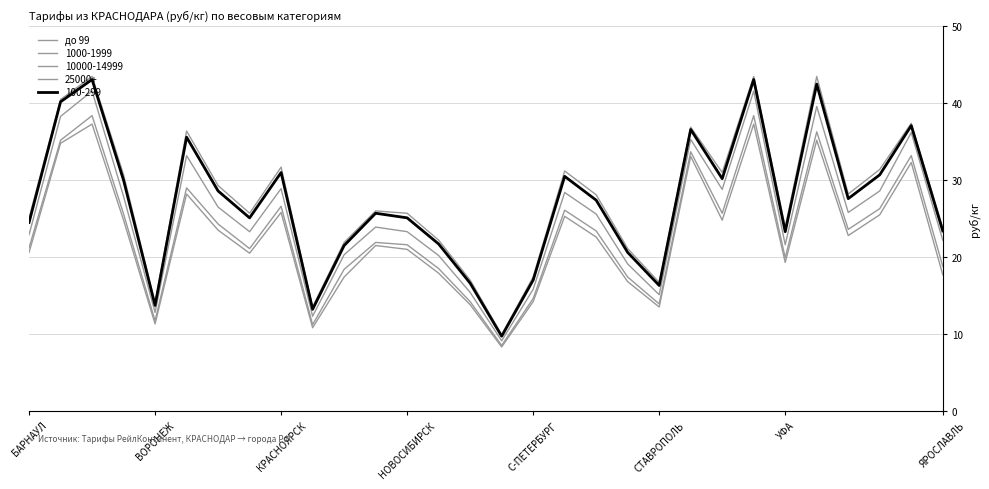

Does the chart display data point markers on the line(s)?

No